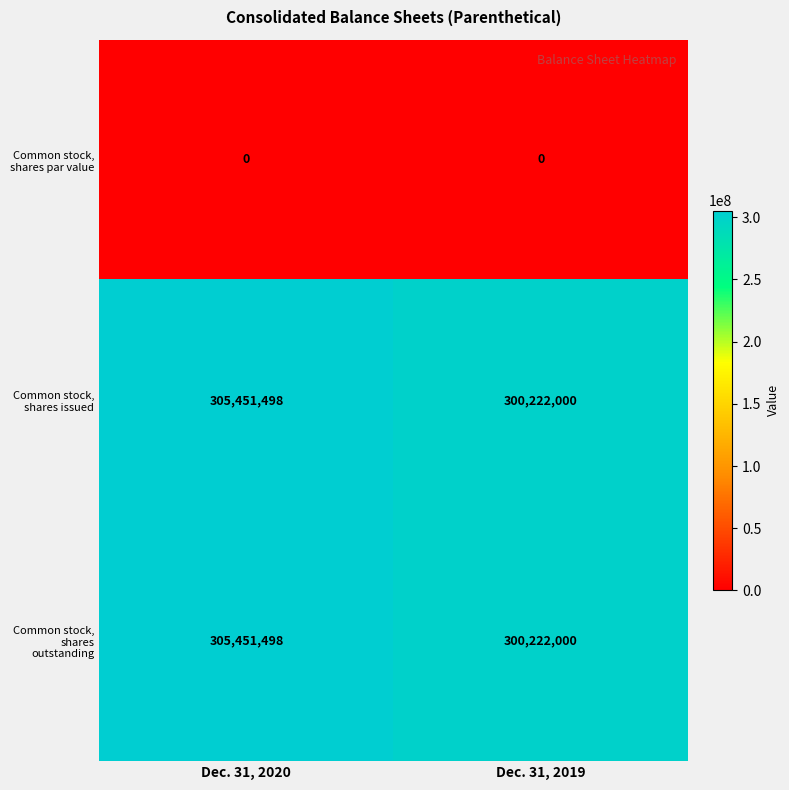

List the labels in order of Common stock, shares outstanding value, largest first.

Dec. 31, 2020, Dec. 31, 2019